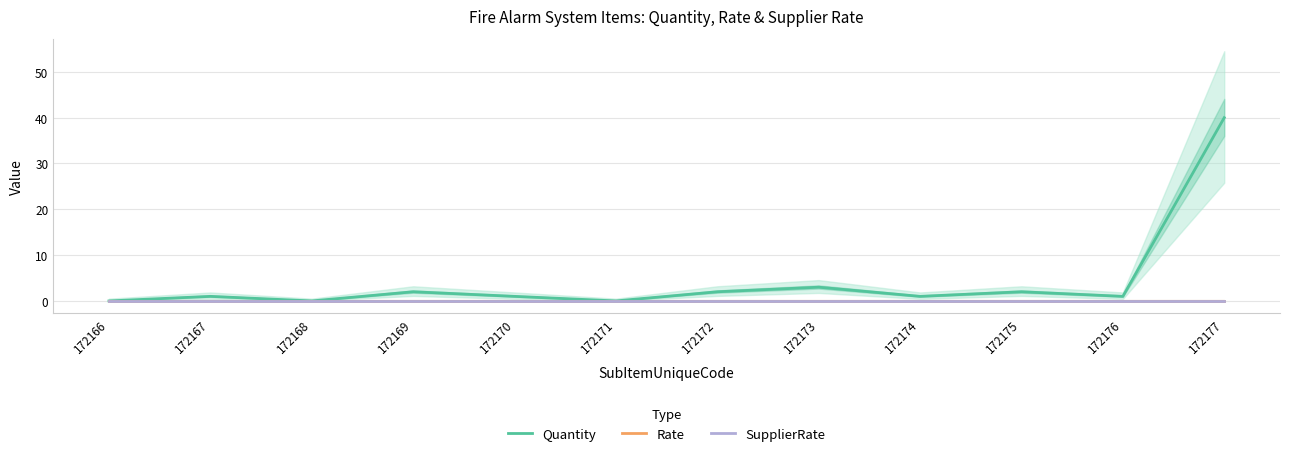

List the labels in order of Rate value, smallest first.

172166, 172167, 172168, 172169, 172170, 172171, 172172, 172173, 172174, 172175, 172176, 172177